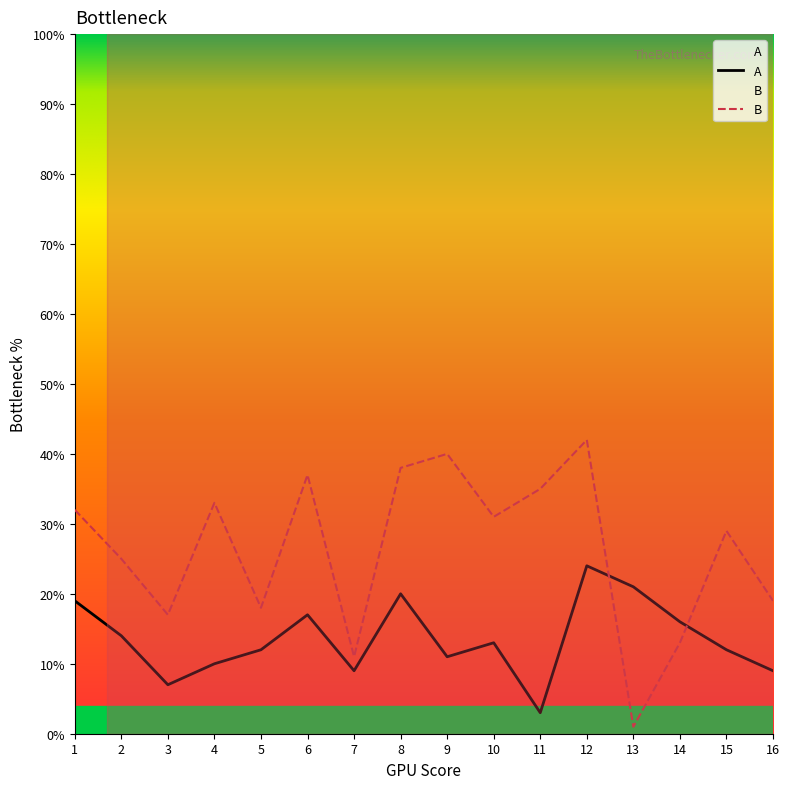

True or false: B has more than 2 interior local peaks.

True